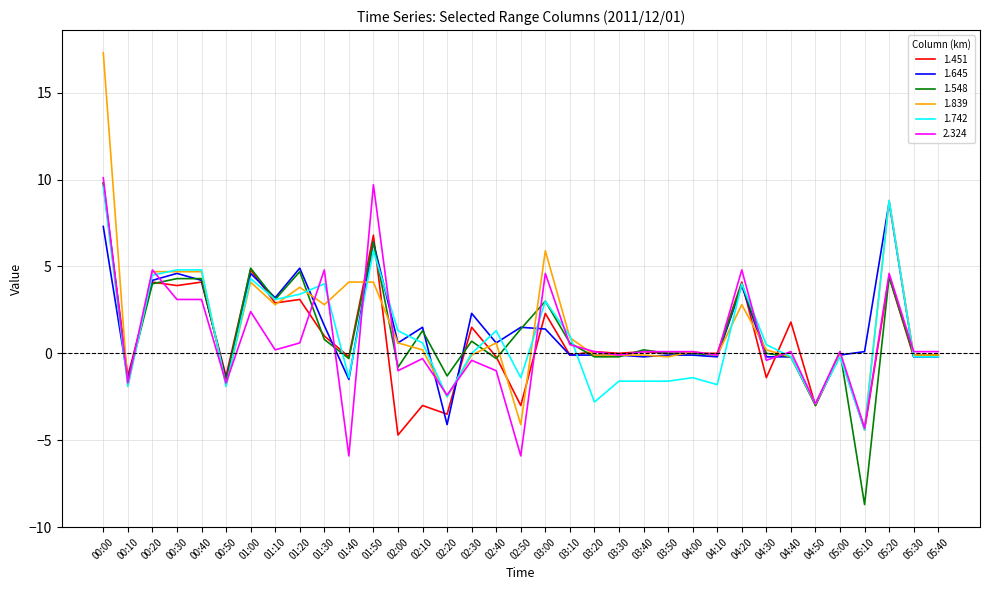

Where does the 1.645 series first go above 0?

00:00